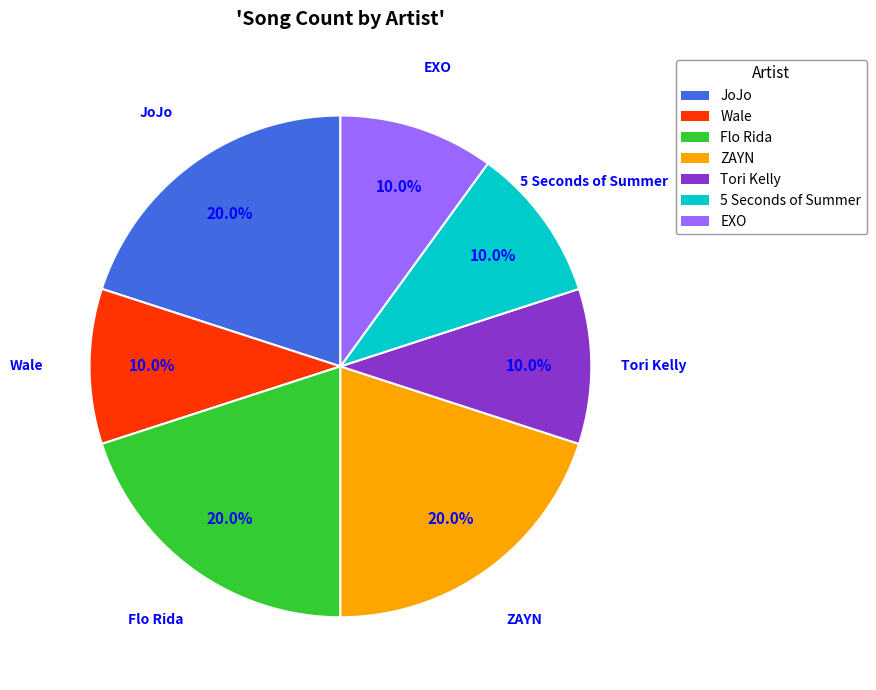

Is it true that Flo Rida is 20% of the pie?

True